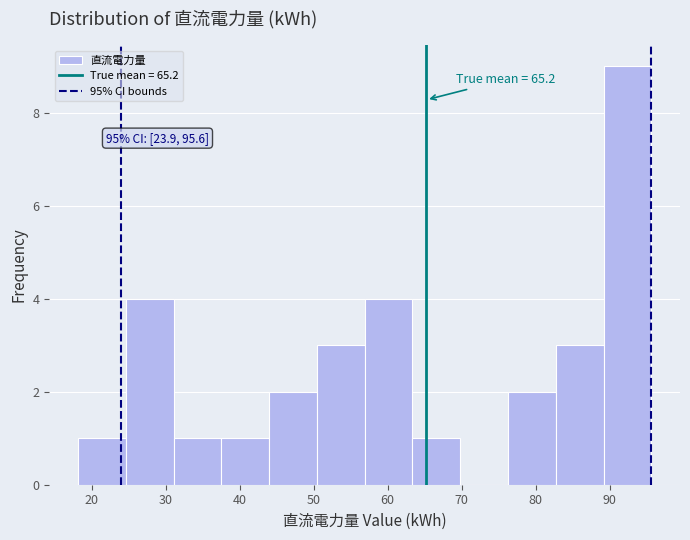

Which range on the x-axis has the tallest bar?

89 to 96